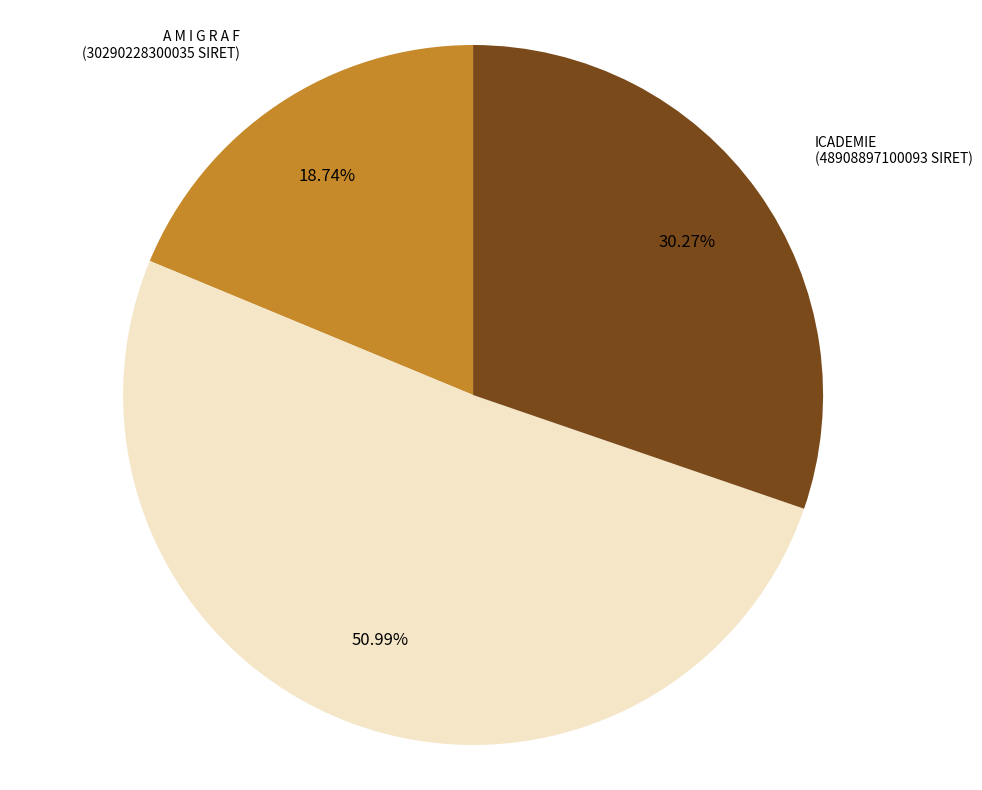

Does any single category account for the majority?

Yes